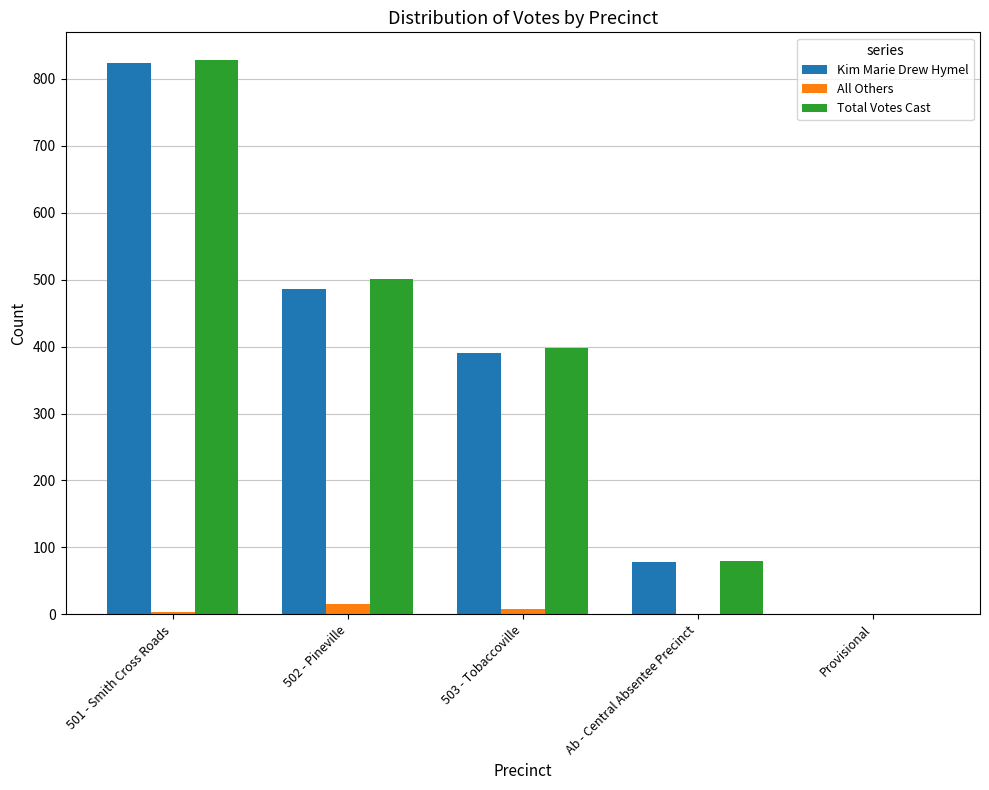

At which category is the sum across all series the highest?

501 - Smith Cross Roads